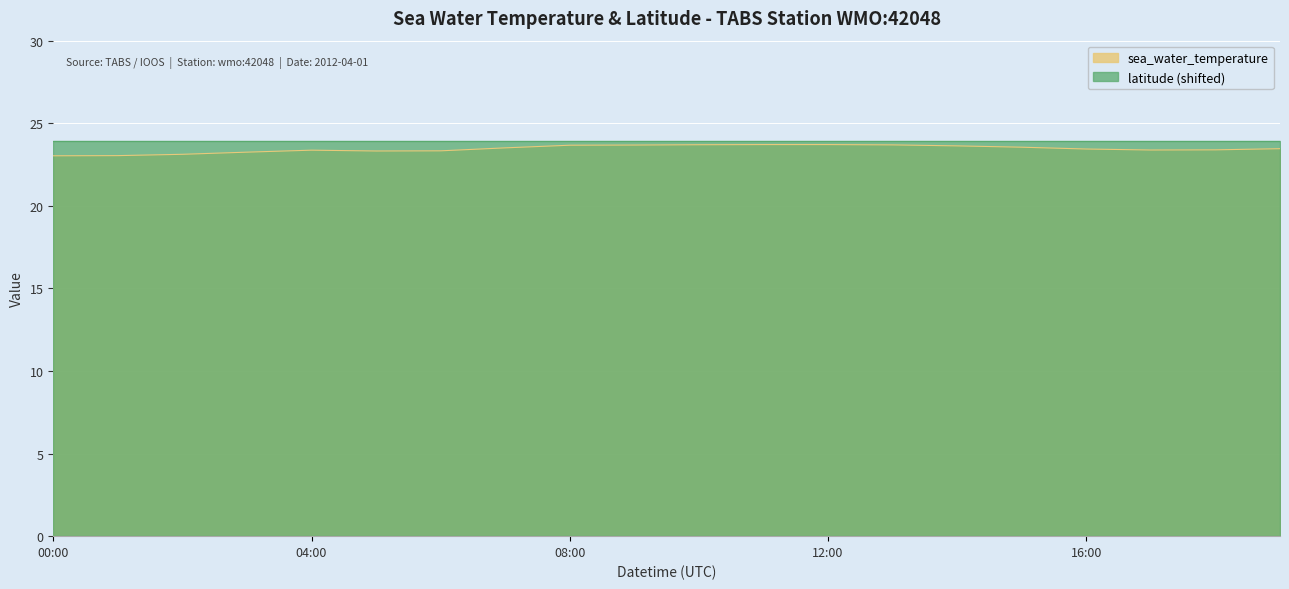

At which category does the chart reach its minimum across all series?

00:00